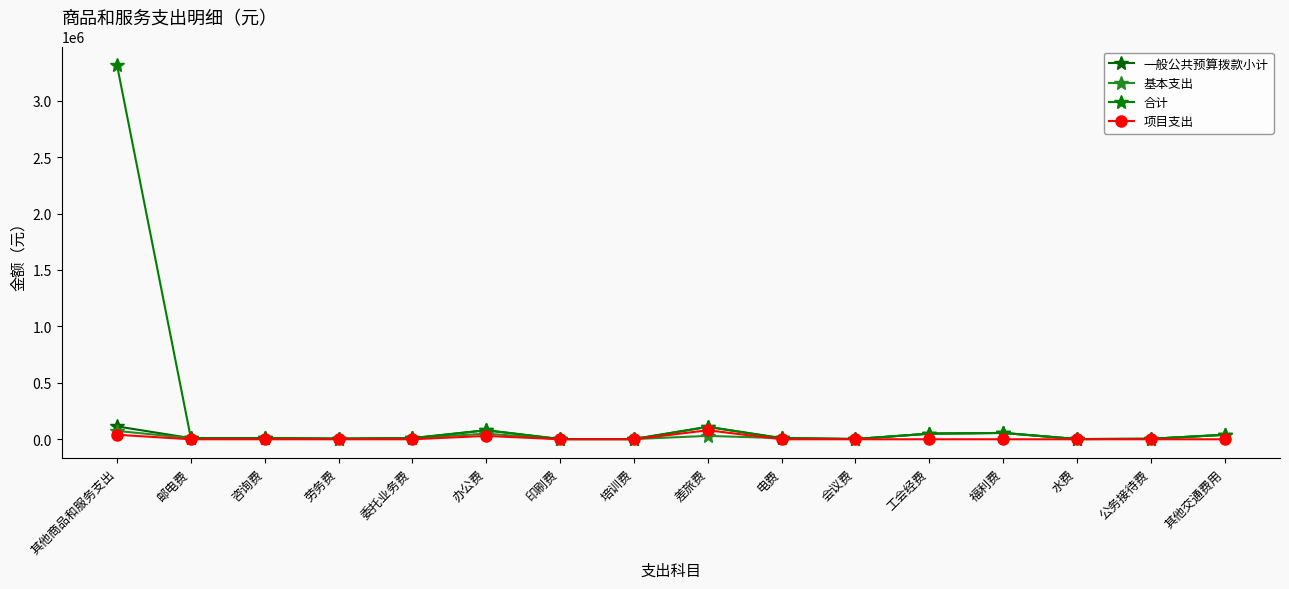

What are all the series names shown in the legend?

一般公共预算拨款小计, 基本支出, 合计, 项目支出